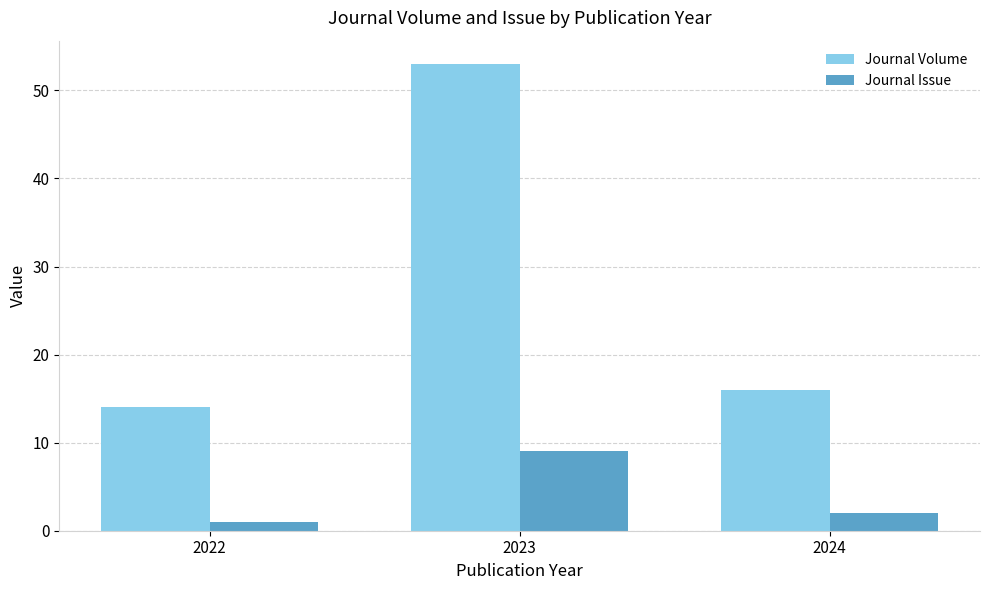

The value of Journal Volume at 2023 is 53. True or false?

True